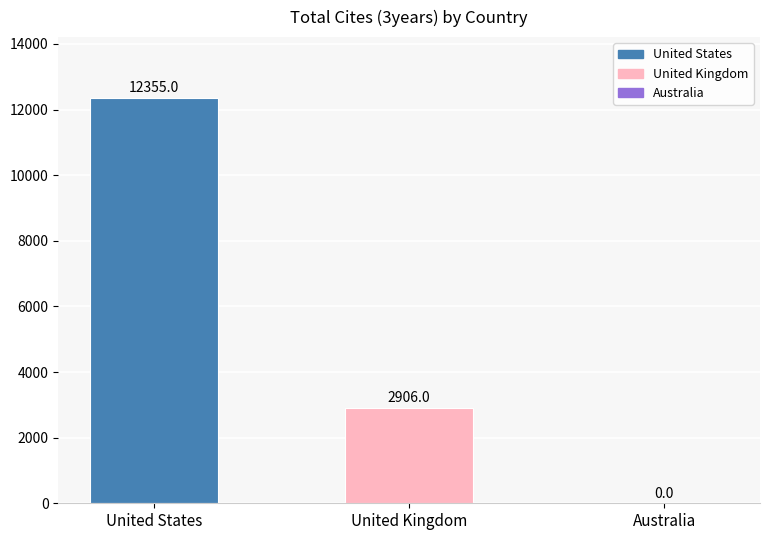

True or false: the data shows 12355 at United States.

True